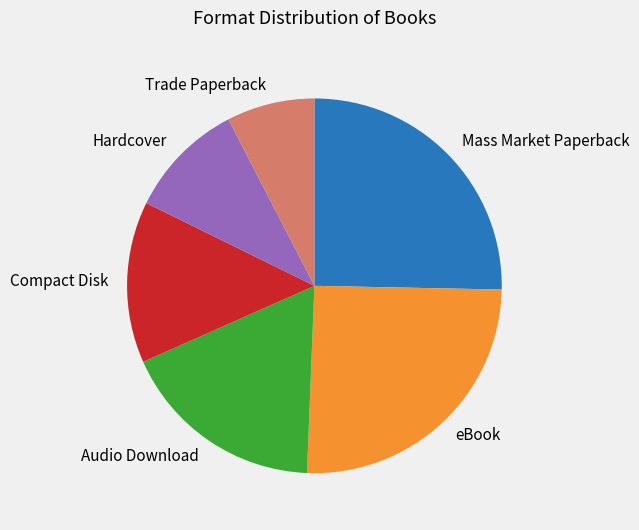

How many slices are in this pie chart?

6